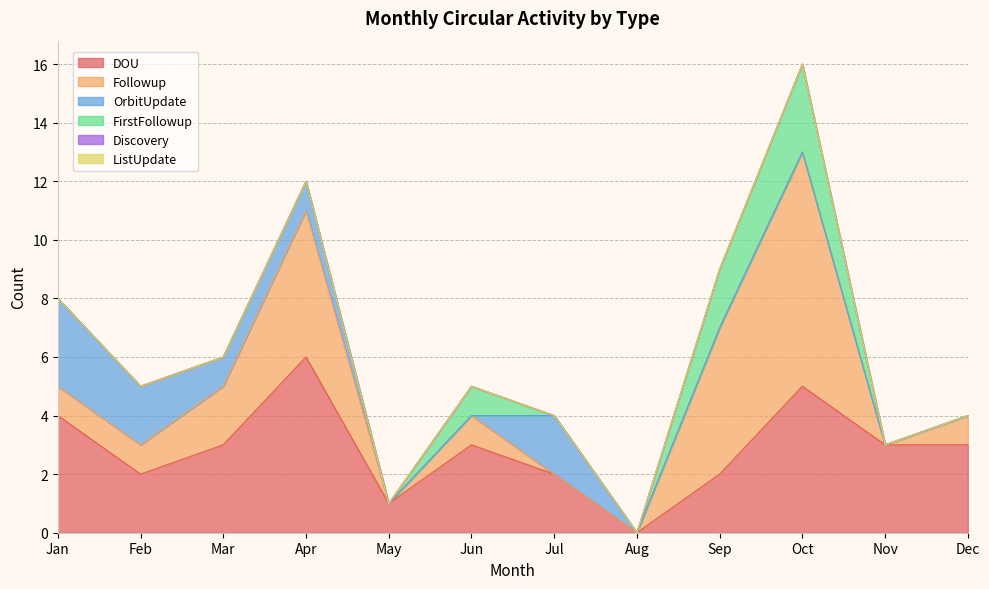

At which category does FirstFollowup reach its first local peak?

Jun